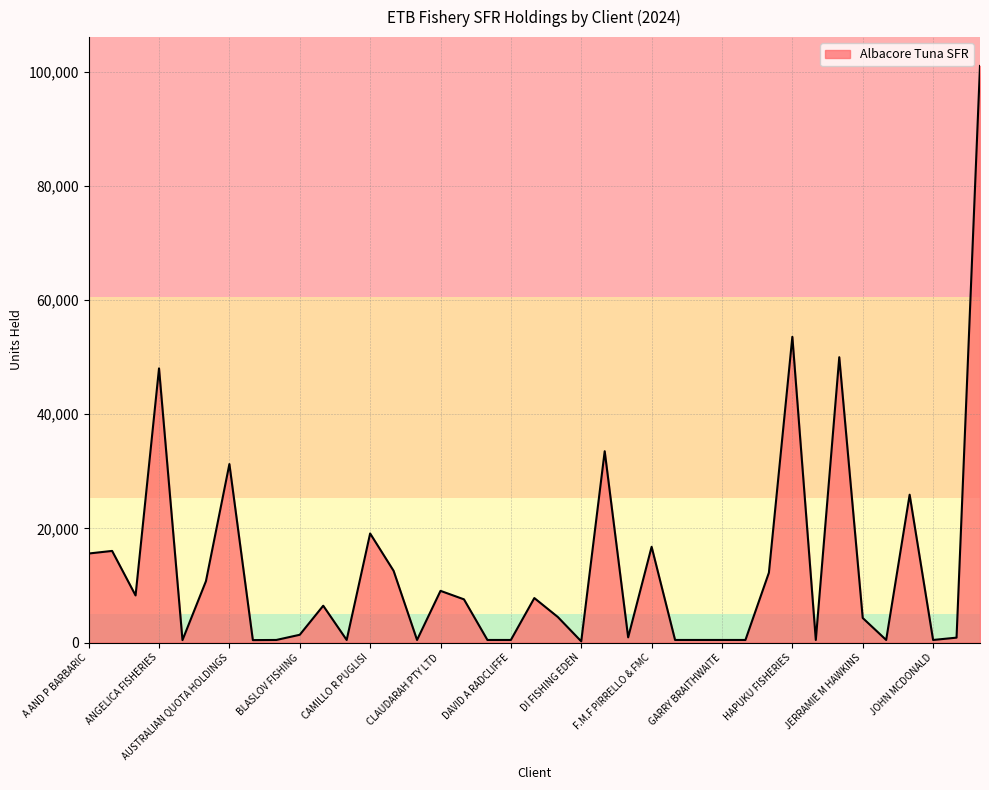

What is the difference between the maximum and minimum values?

100821